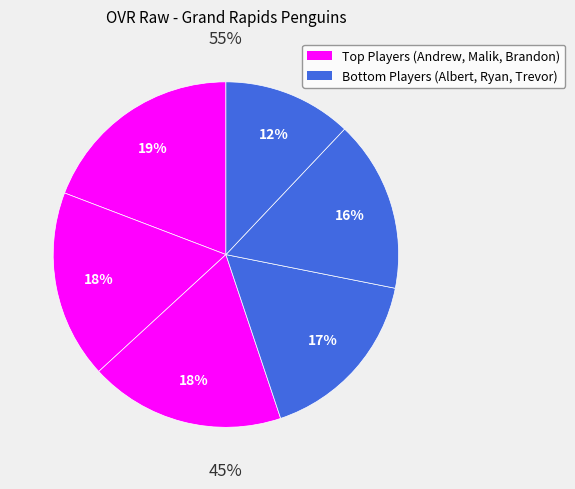

What percentage do Andrew and Ryan together represent?

35.3%